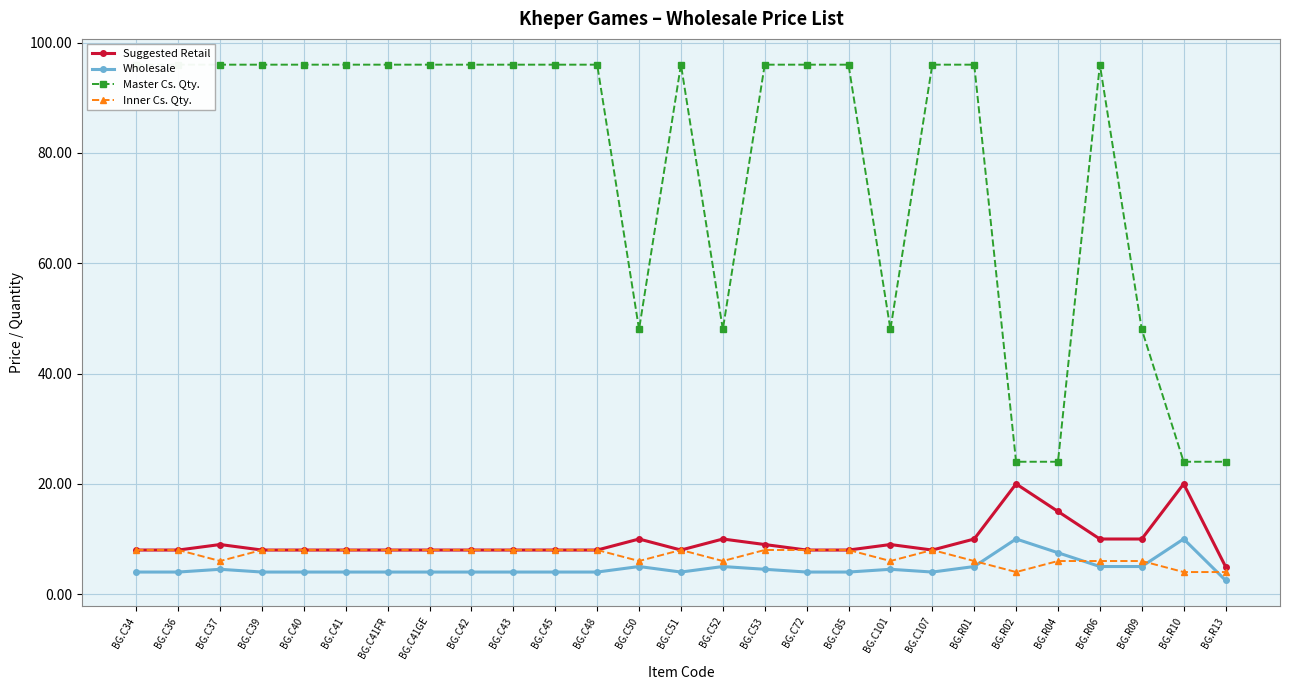

Rank the categories by Suggested Retail value from highest to lowest.

BG.R02, BG.R10, BG.R04, BG.C50, BG.C52, BG.R01, BG.R06, BG.R09, BG.C37, BG.C53, BG.C101, BG.C34, BG.C36, BG.C39, BG.C40, BG.C41, BG.C41FR, BG.C41GE, BG.C42, BG.C43, BG.C45, BG.C48, BG.C51, BG.C72, BG.C85, BG.C107, BG.R13